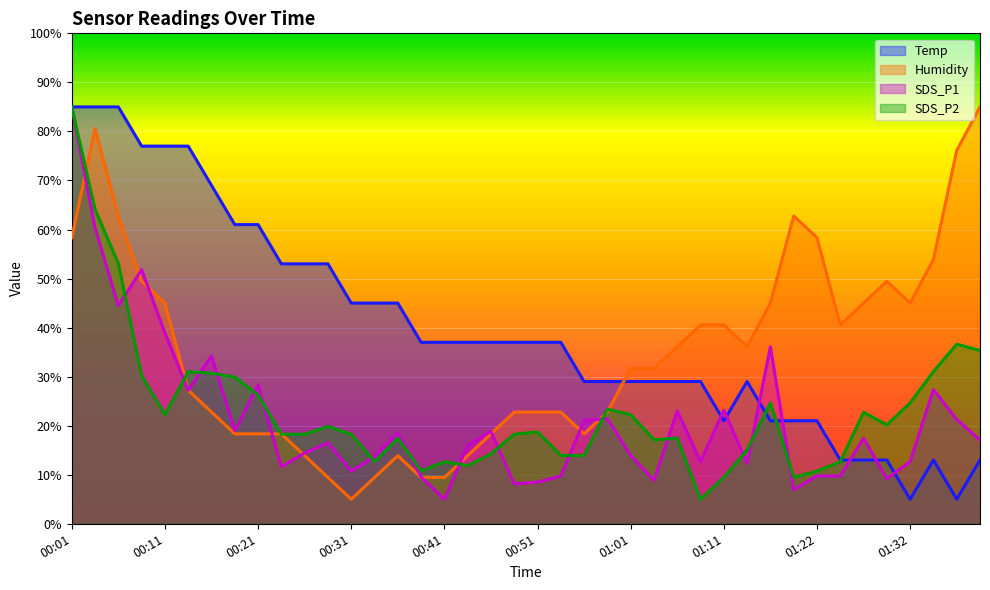

Which has a higher value, 00:06 or 01:01?

00:06